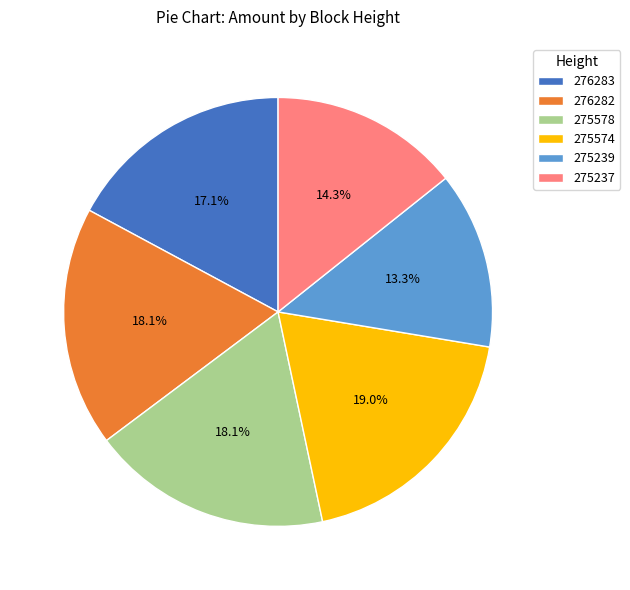

What is the largest slice in the pie chart?

275574